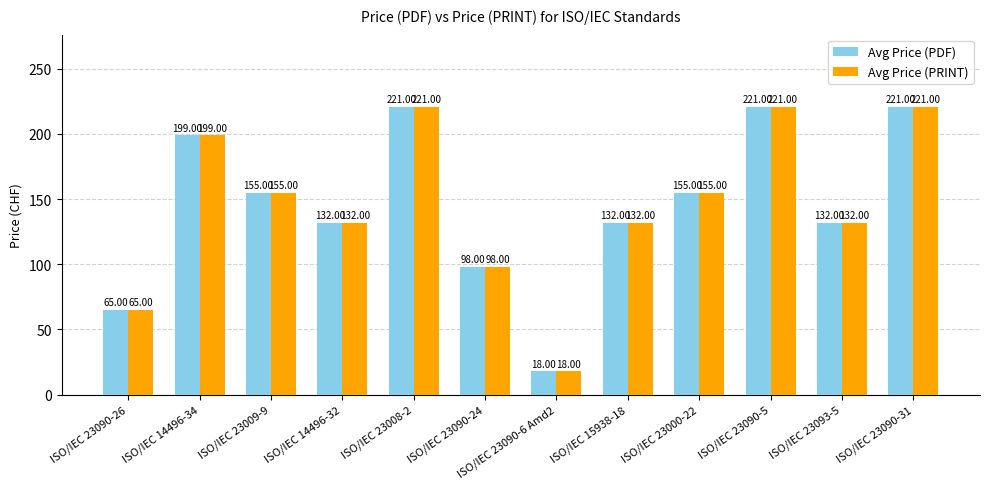

What is the sum of the Avg Price (PRINT) values at ISO/IEC 23090-6 Amd2 and ISO/IEC 23090-26?

83